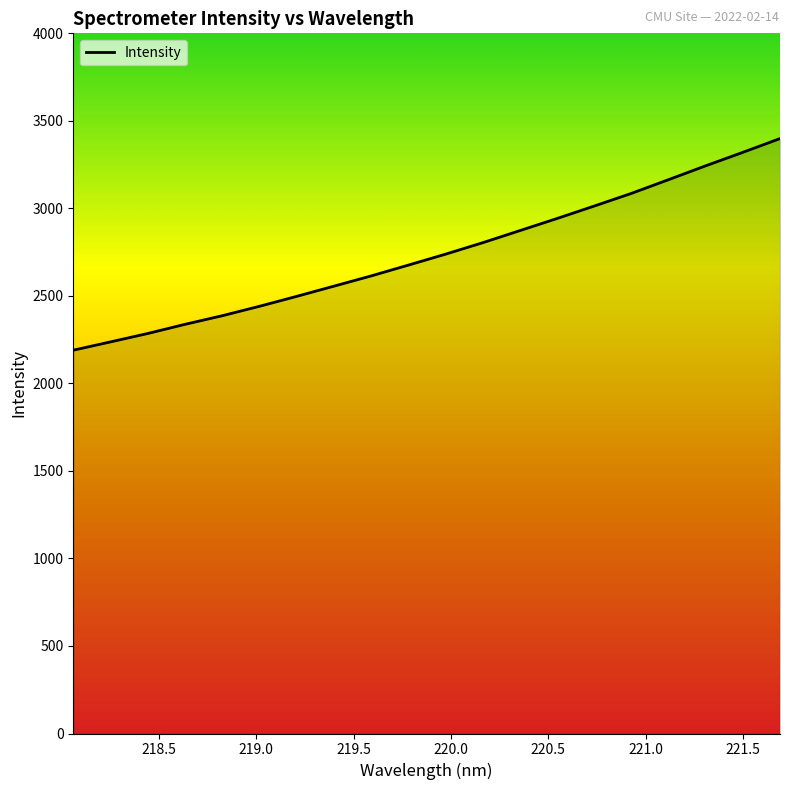

What is the minimum value shown in the chart?

2189.7